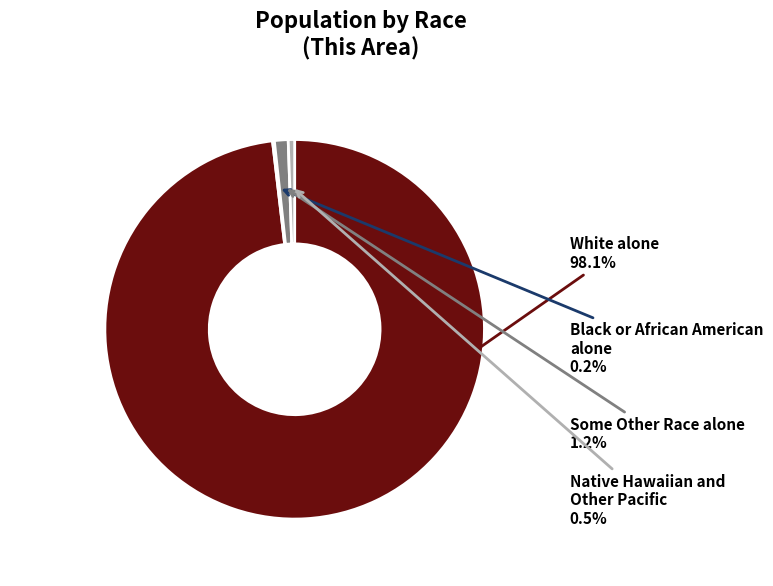

To the nearest percent, what portion does White alone represent?

98%